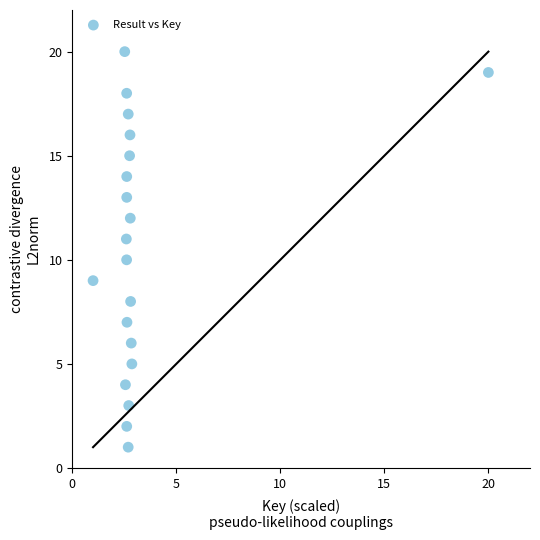

What is the range of Y values (max minus min)?

19